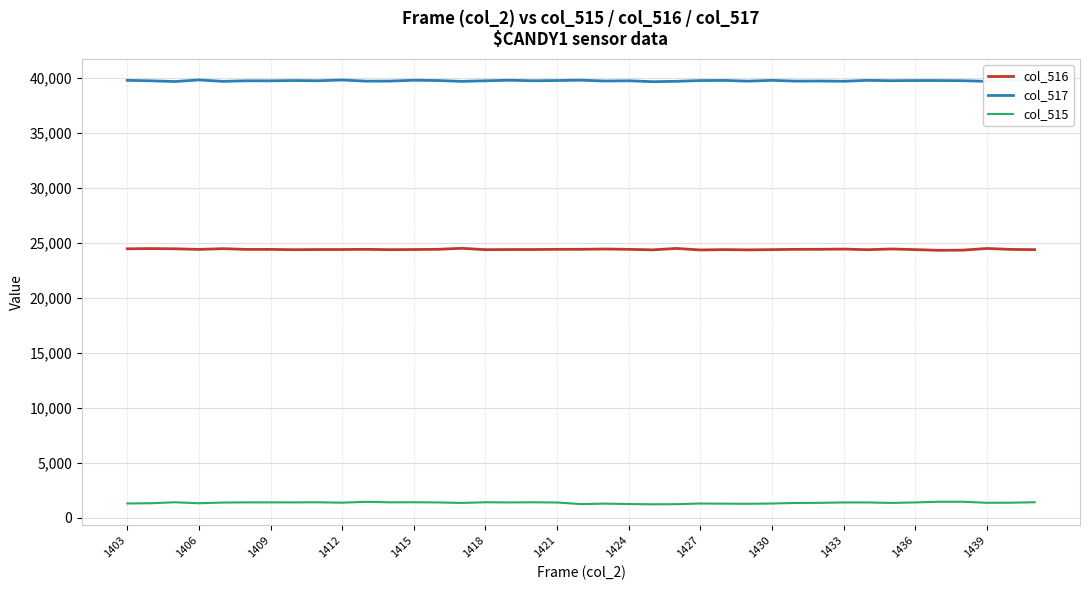

Rank the series by their average value, from lowest to highest.

col_515, col_516, col_517